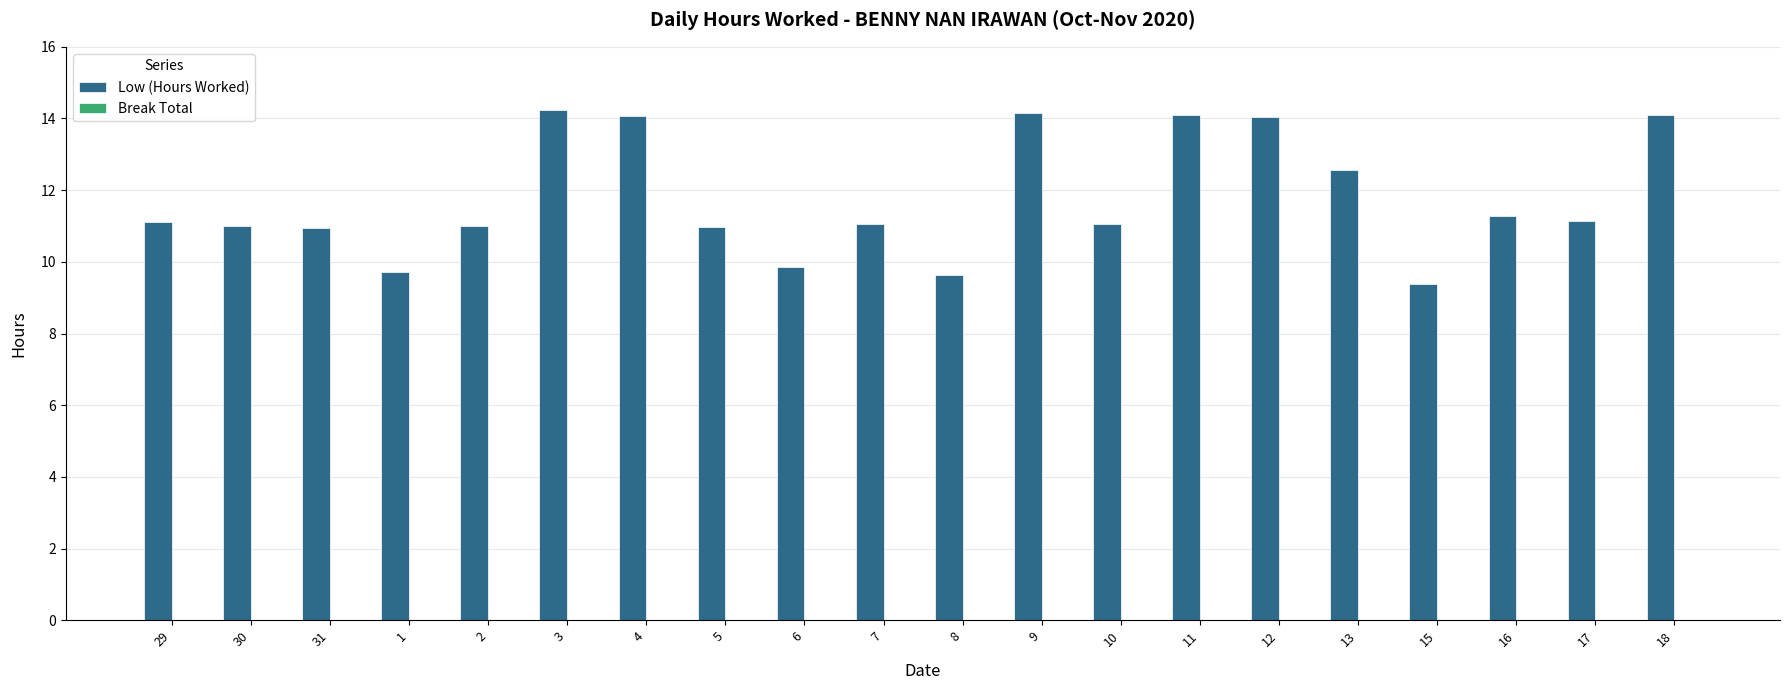

How many distinct data groups are displayed?

1